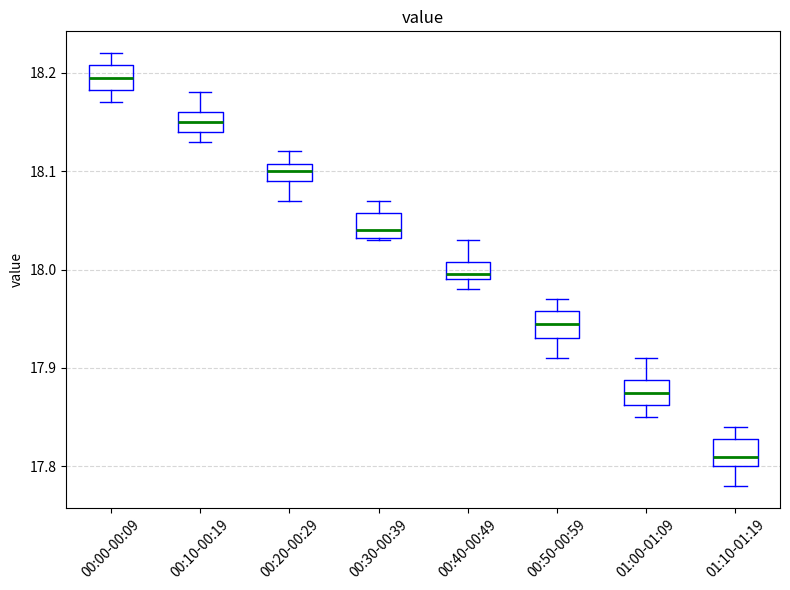

Which box's median line is the lowest?

01:10-01:19